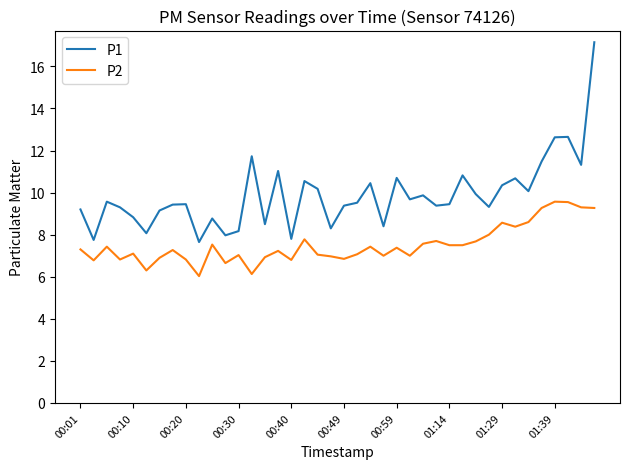

Rank the series by their average value, from highest to lowest.

P1, P2